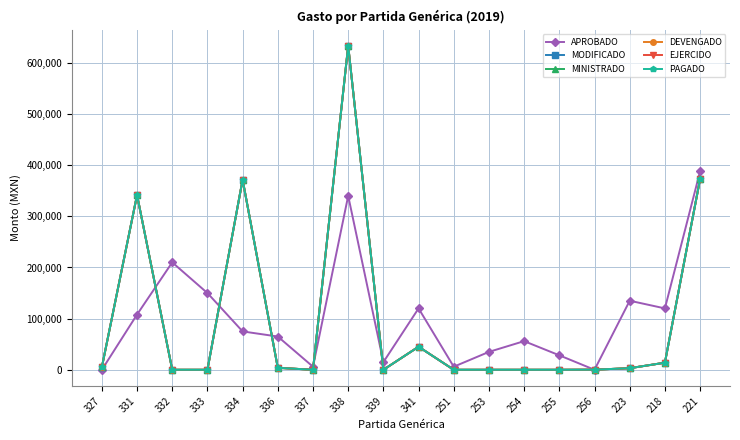

Does the chart have visible grid lines?

Yes